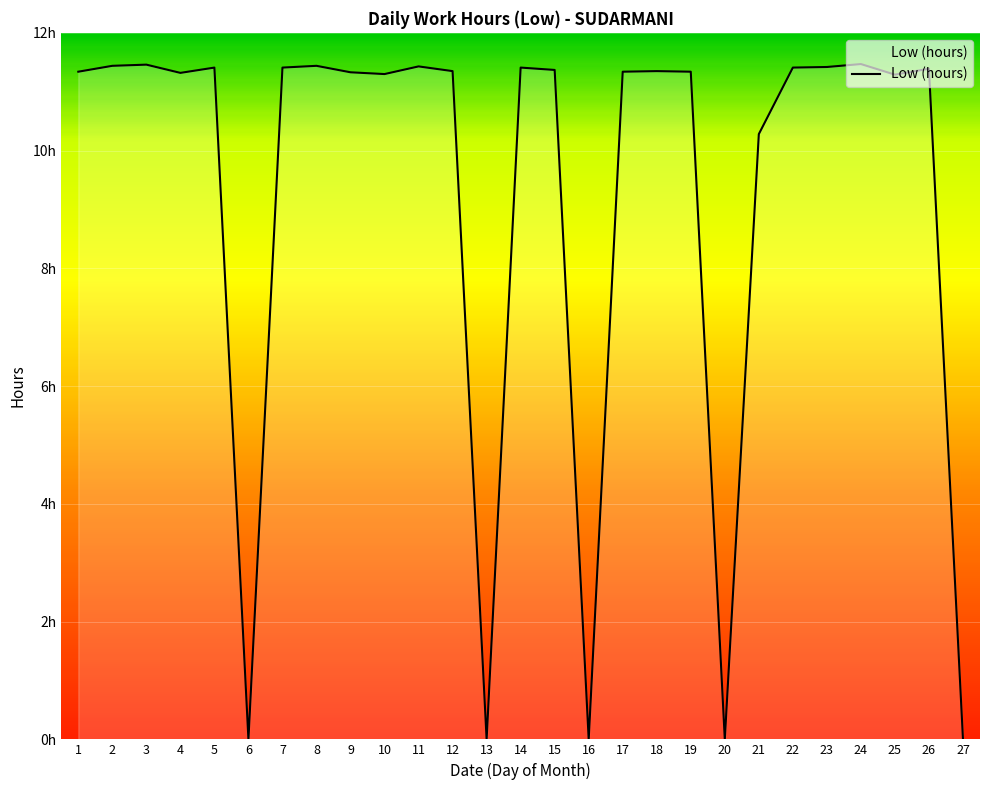

Between 25 and 11, which is larger?

11